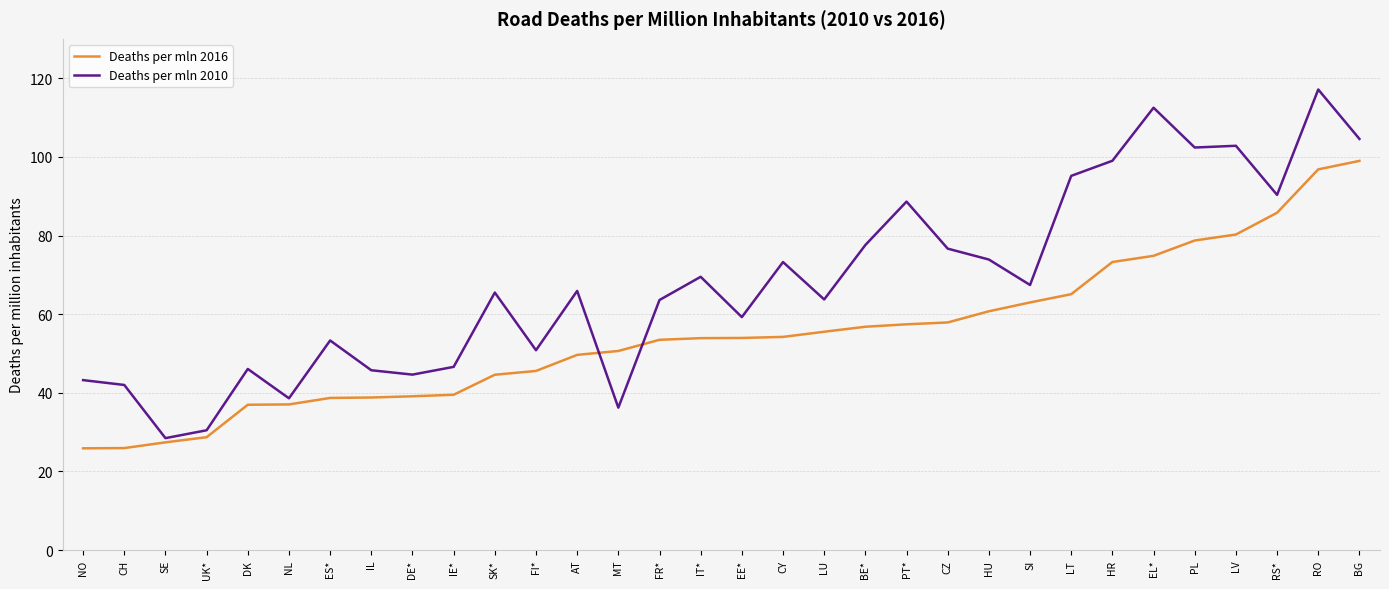

What value does the Deaths per mln 2010 series have at DK?

46.1